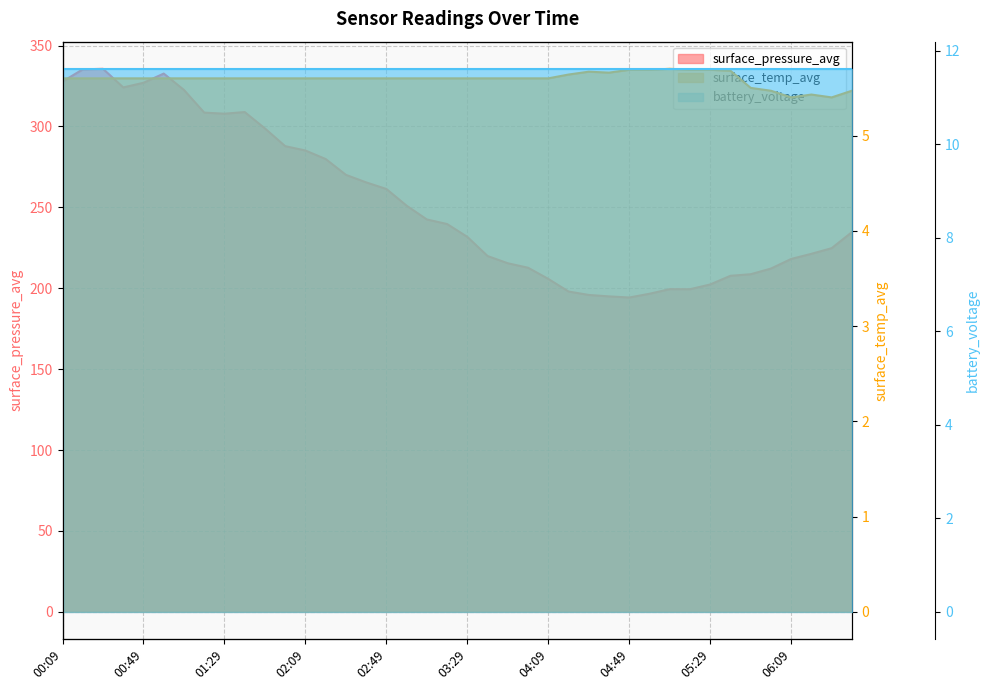

What is the minimum value shown in the chart?

5.4